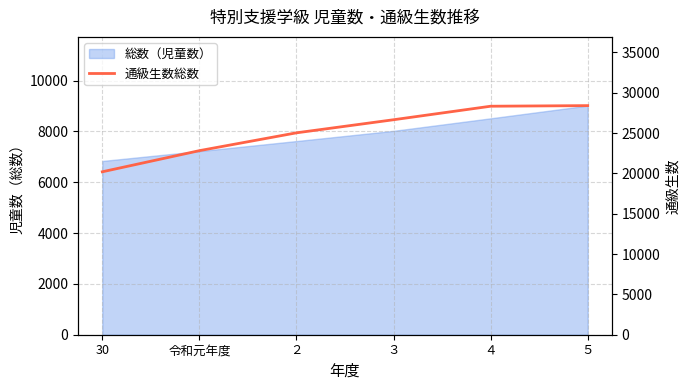

Which label corresponds to the largest value in the chart?

５